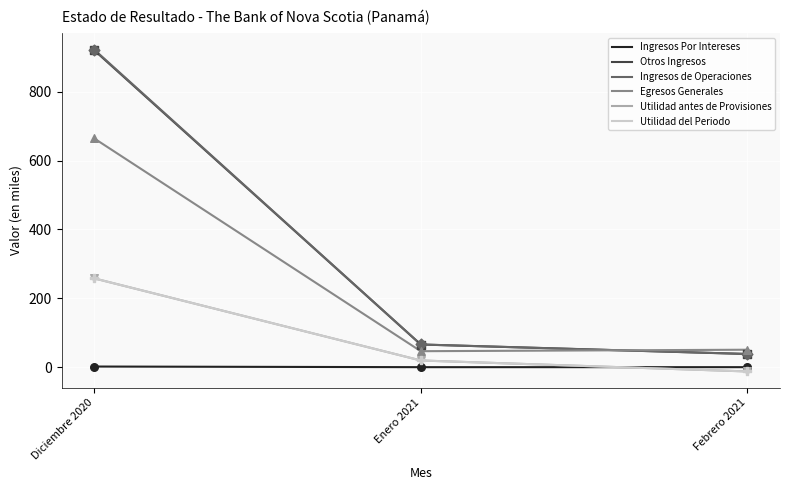

Does the chart have visible grid lines?

Yes